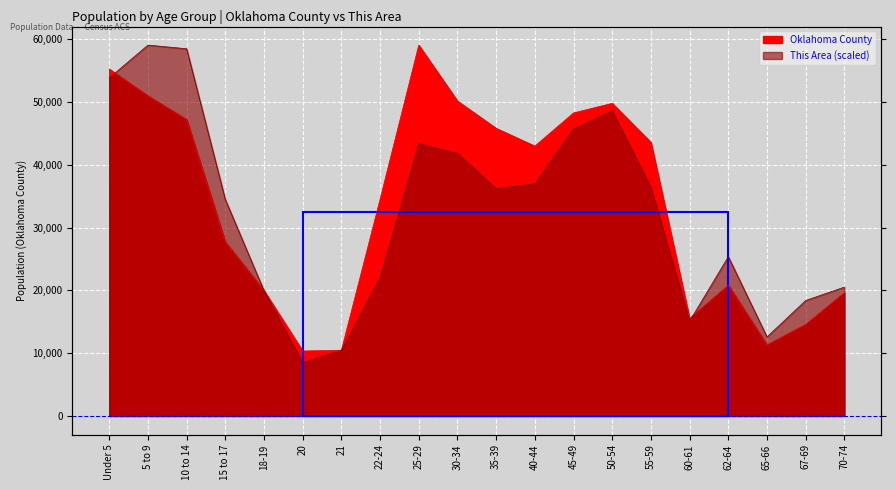

What is the difference between the Oklahoma County values at 67-69 and 21?

4138.0